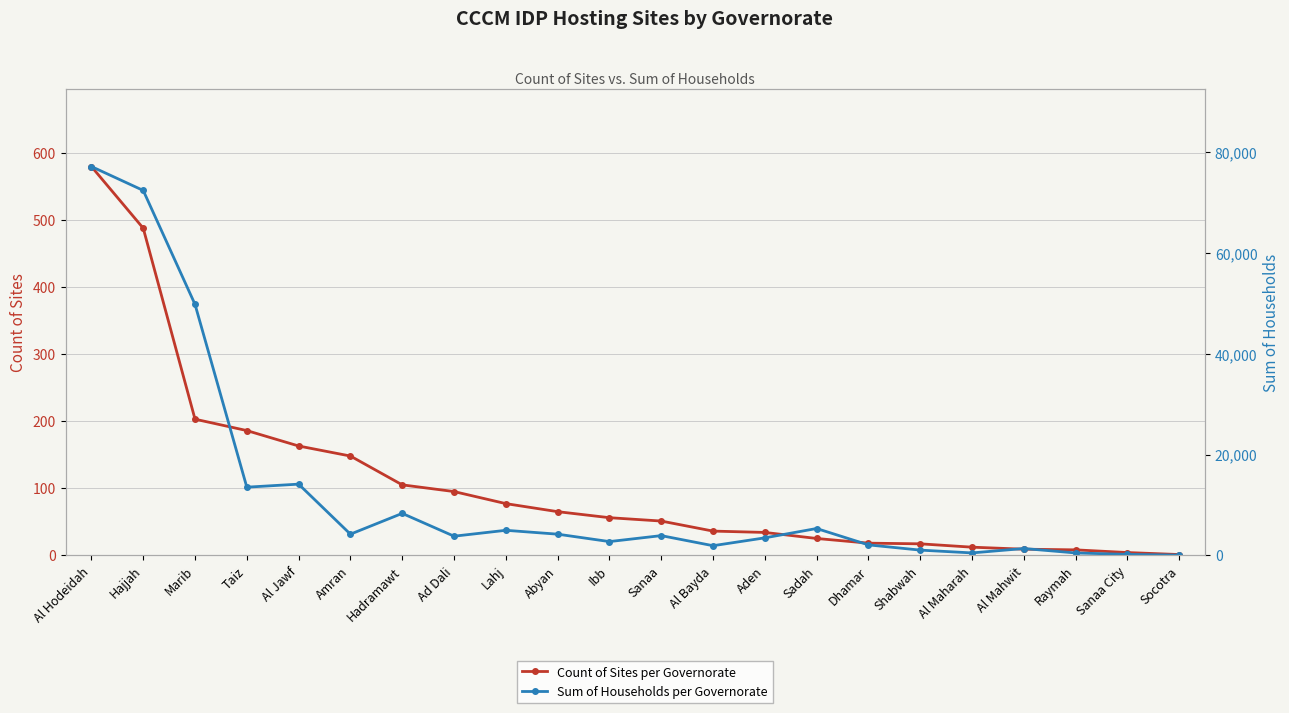

What is the spread (max minus min) of values at Socotra?

14